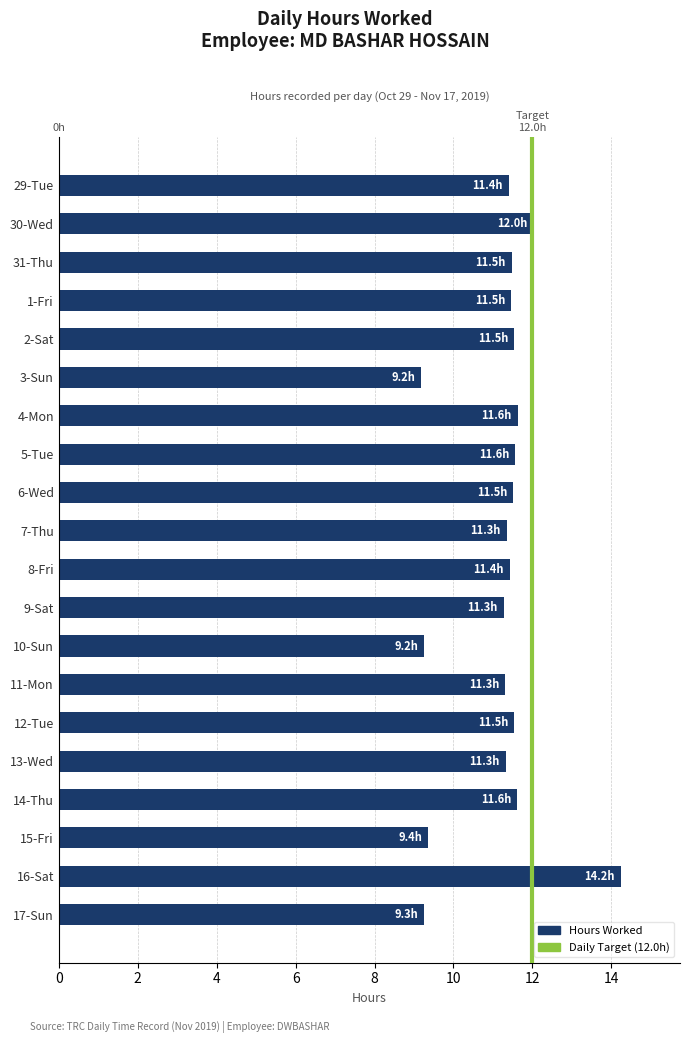

Which category has the lowest value across all series?

3-Sun